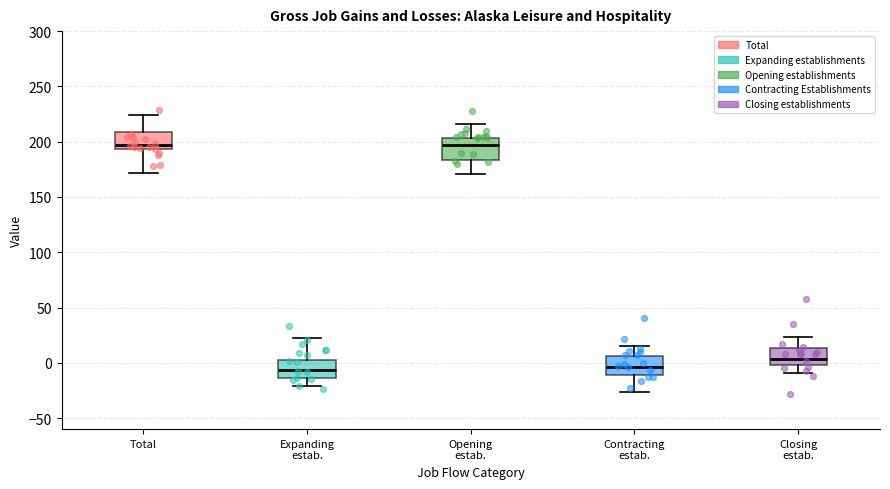

Where does the upper whisker of the box for Total end on the y-axis? The values are not printed on the chart, so give them approximately, as read against the axis.

225